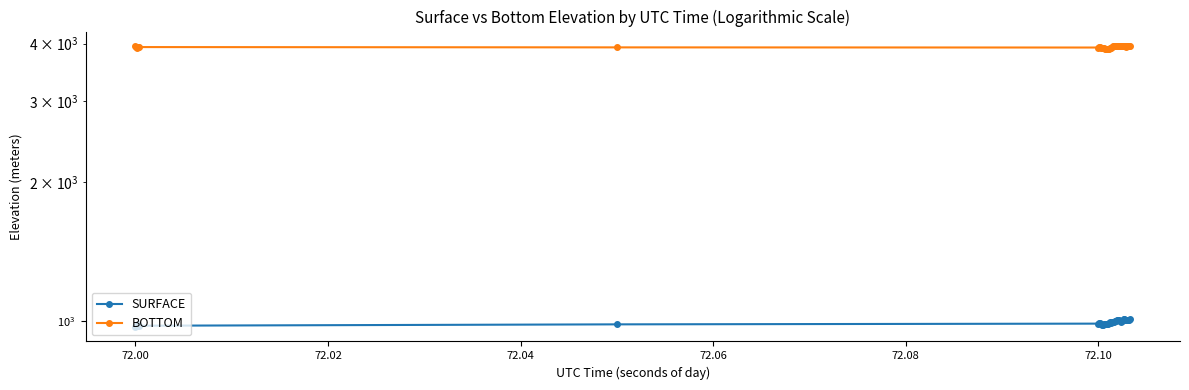

True or false: SURFACE and BOTTOM intersect in this chart.

False